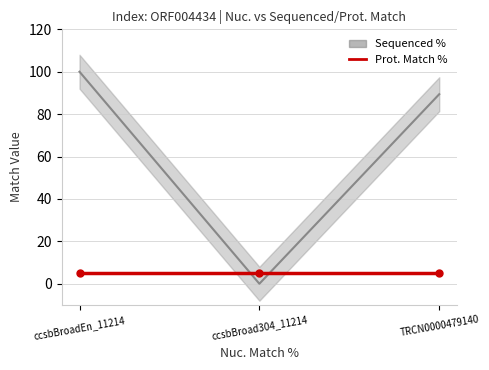

How many data points does each series have?

3